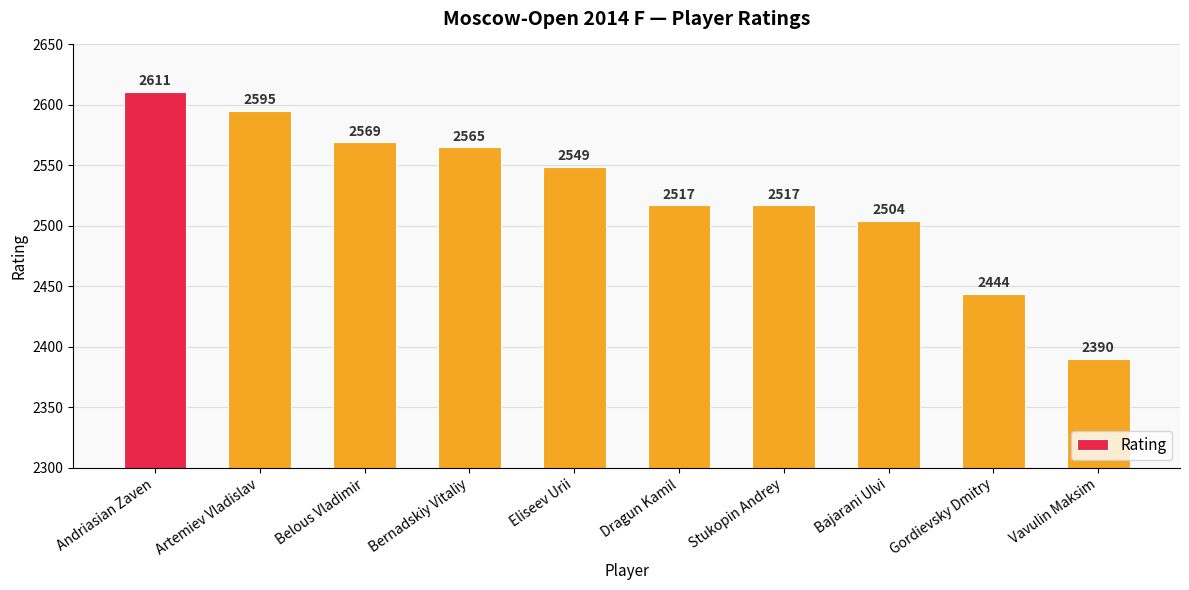

Which label corresponds to the largest value in the chart?

Andriasian Zaven